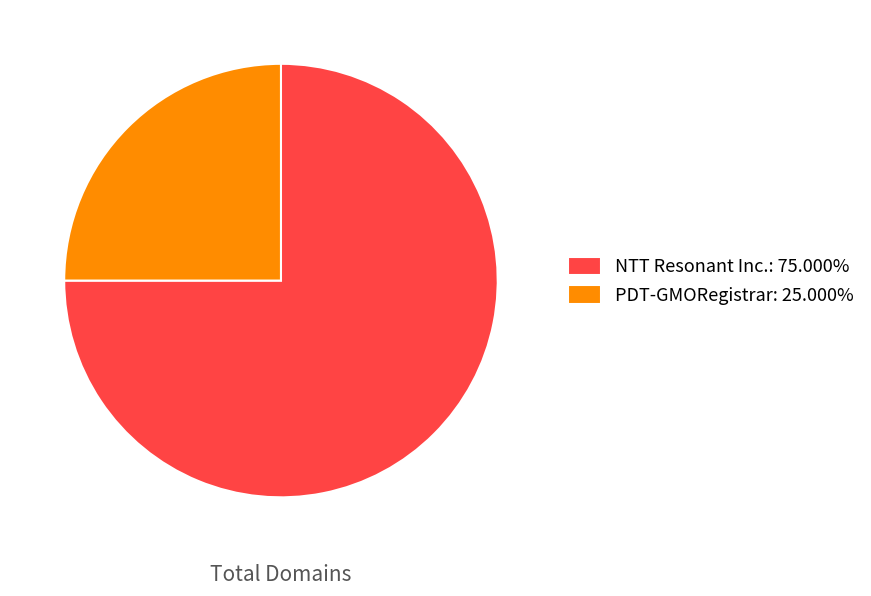

How many slices are in this pie chart?

2